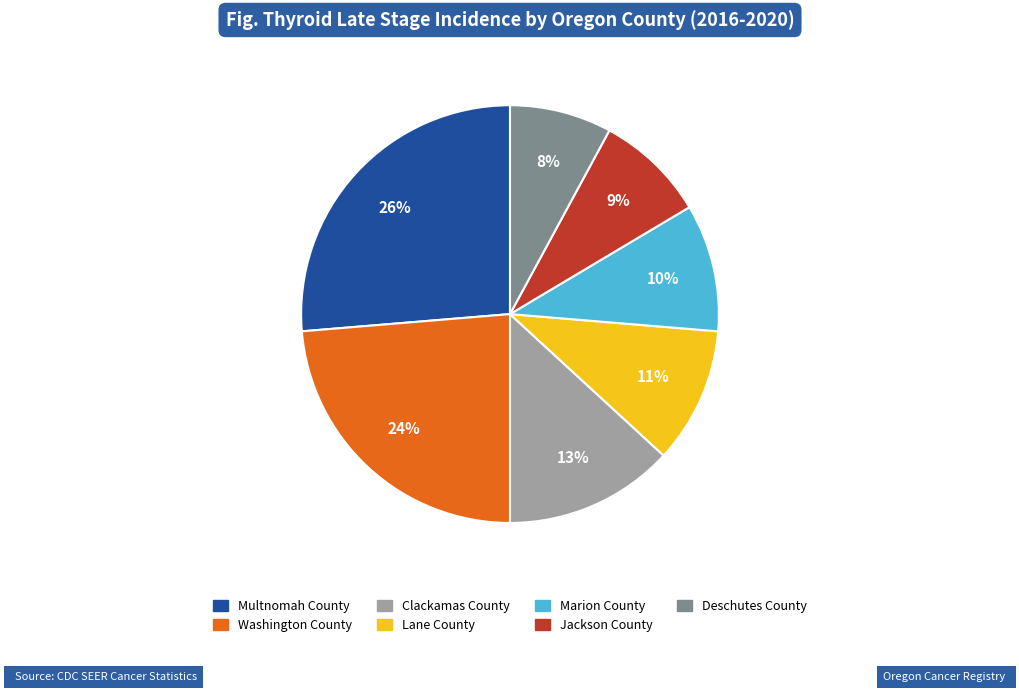

Is there a majority slice in this chart?

No